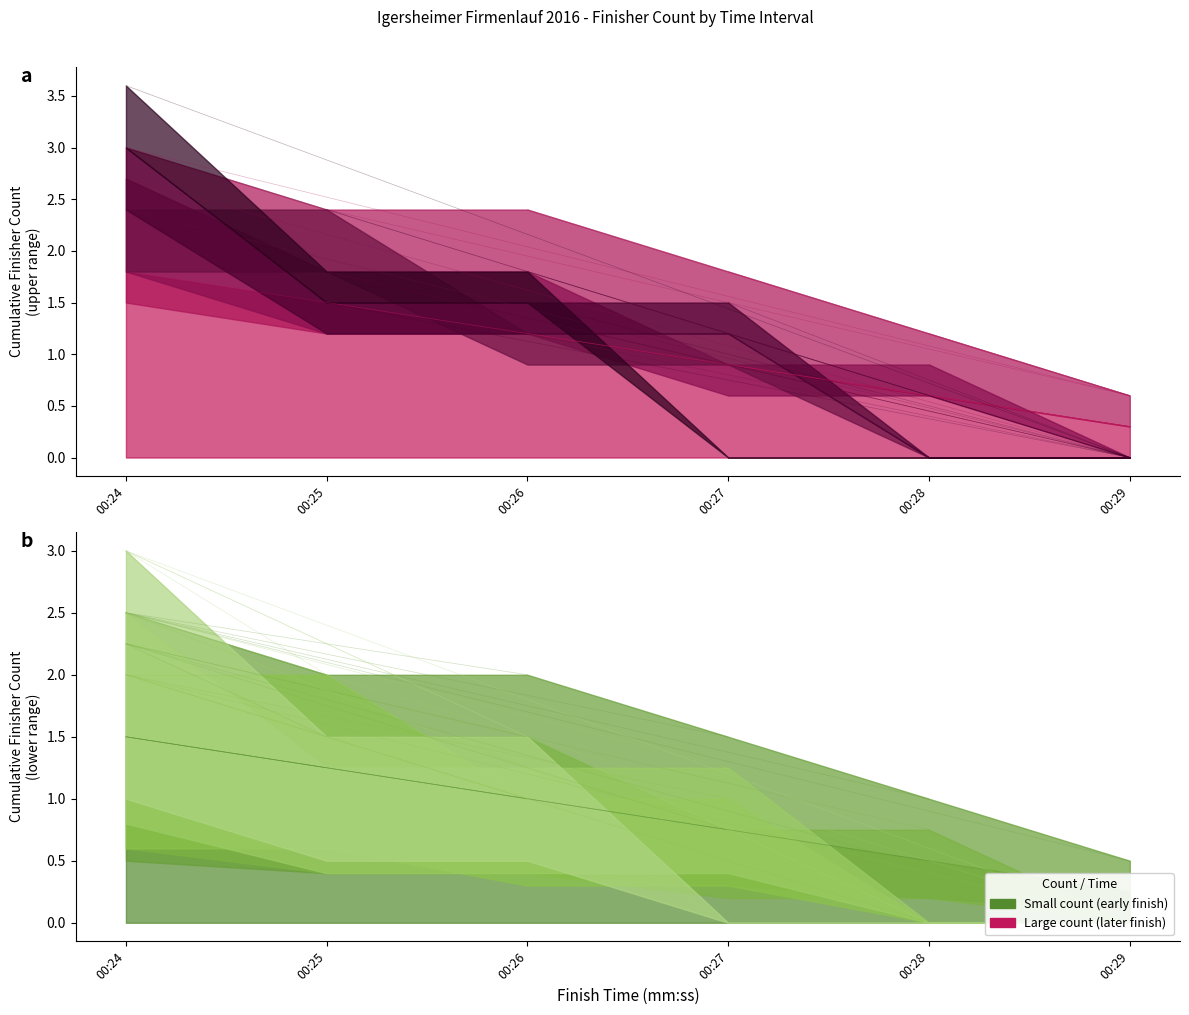

True or false: LEONHARD WEISS GmbH & Co. KG and PALUX AG cross at least once.

False